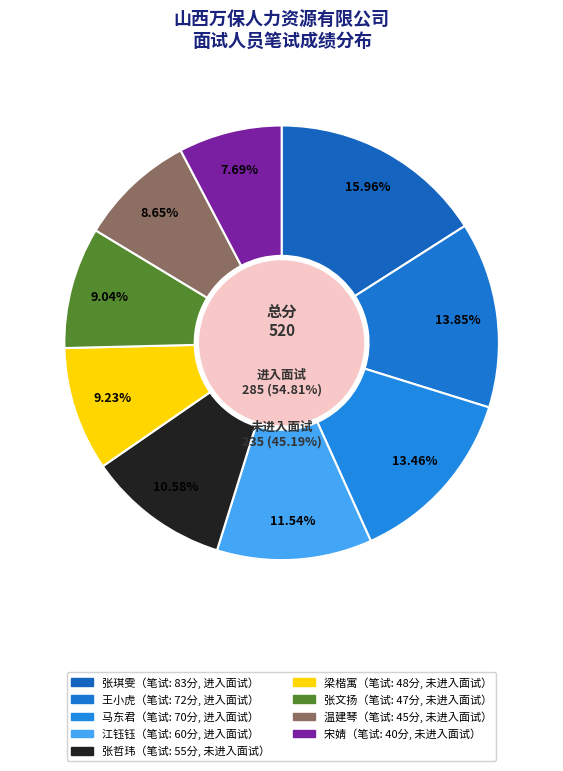

How much of the chart is everything except 梁楷寓?

90.8%